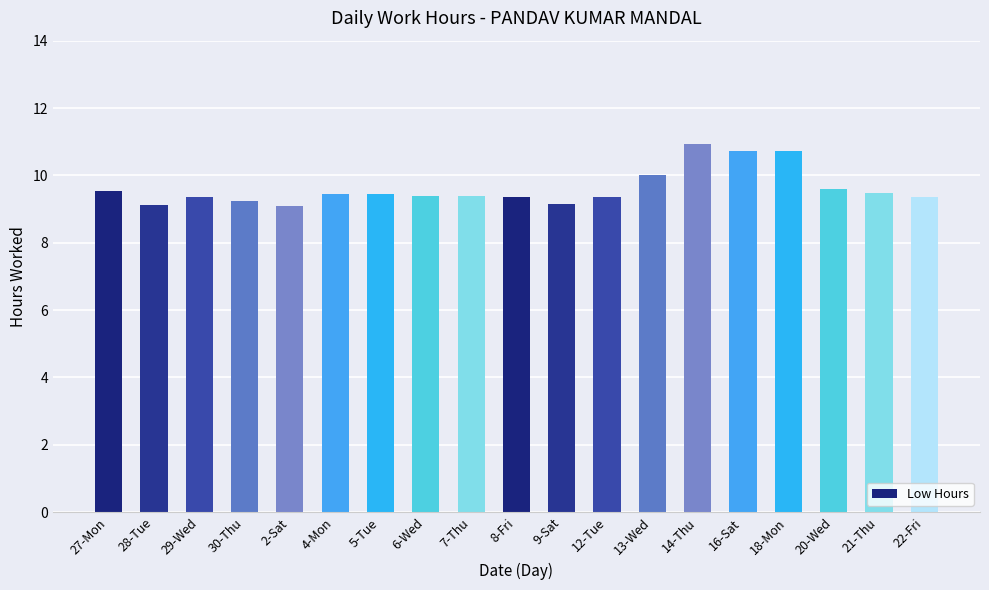

What is the difference between the values at 9-Sat and 22-Fri?

0.2